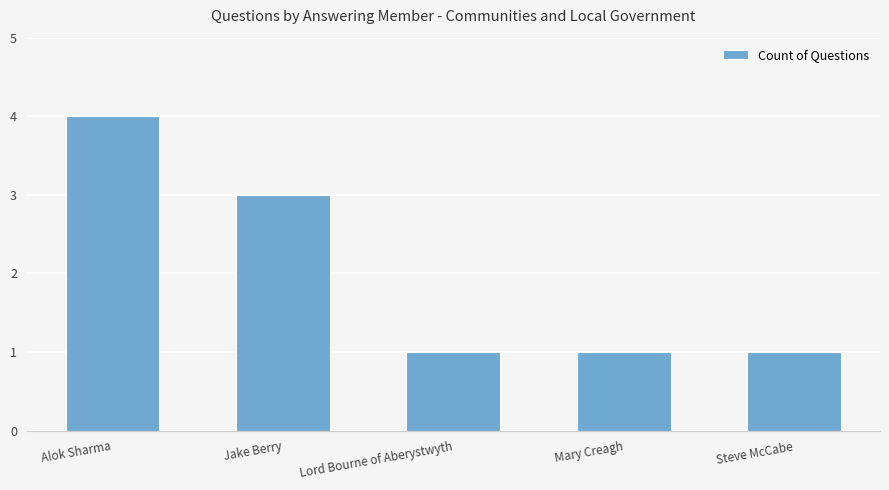

What value does the data have at Jake Berry?

3